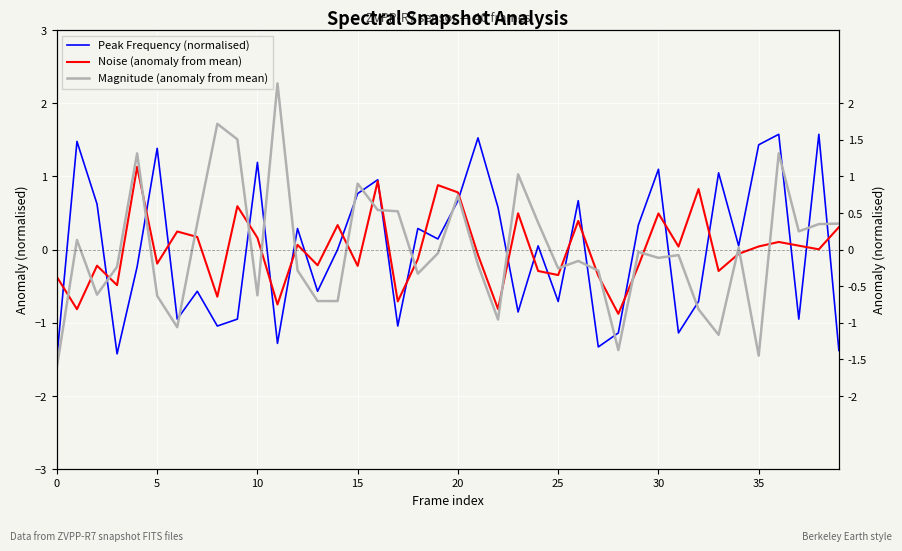

How many values in Peak Frequency (normalised) are above zero?

22